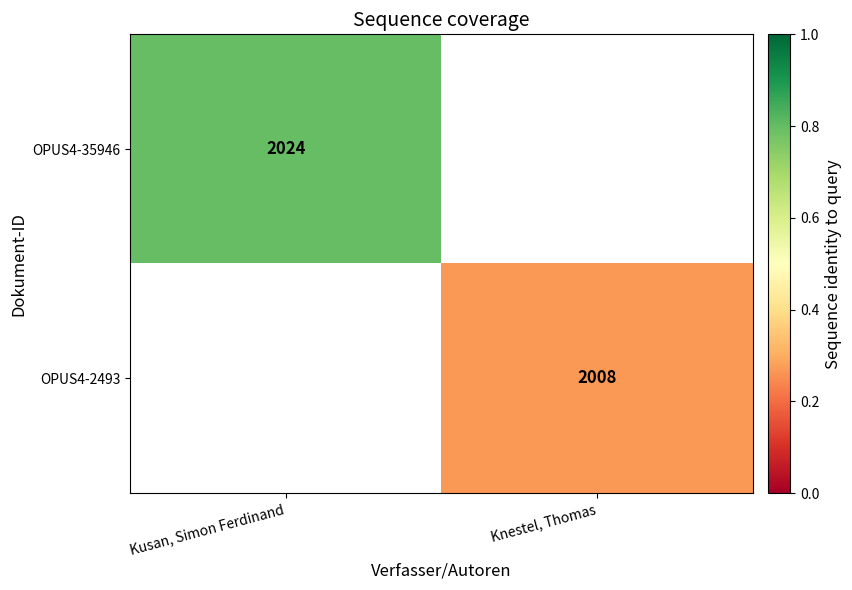

True or false: OPUS4-2493 has a value of 2008 at Knestel, Thomas.

True